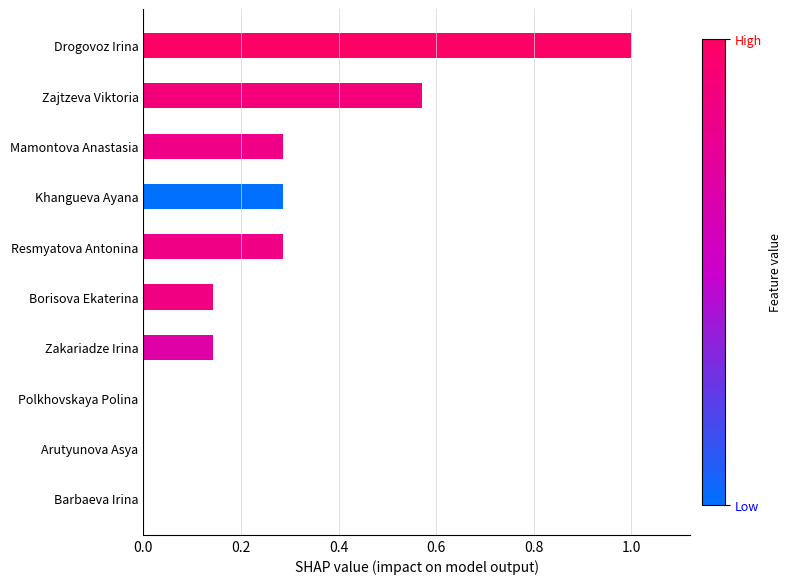

What is the greatest value displayed?

1.0